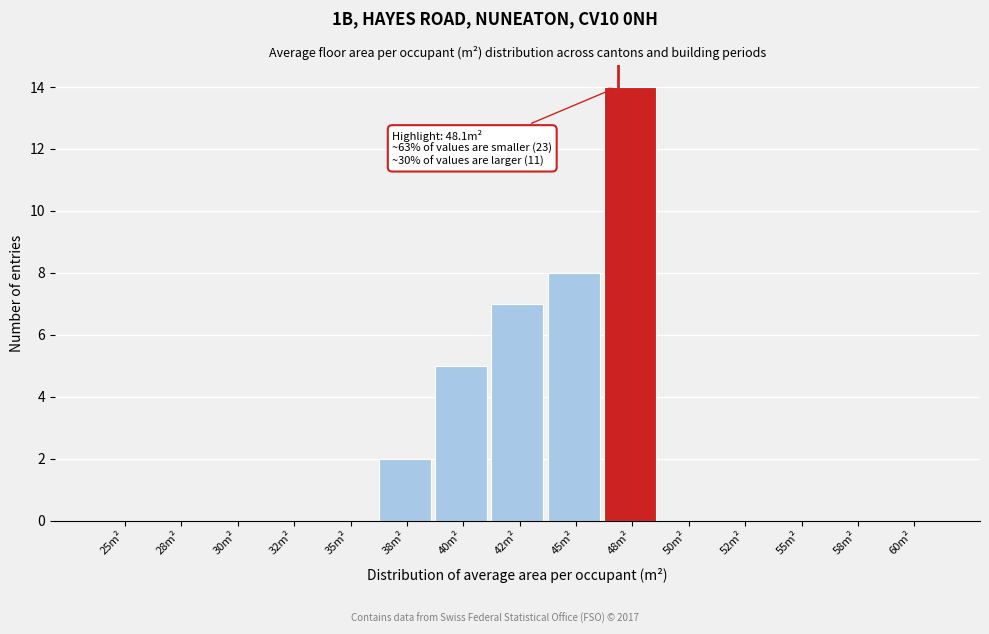

Reading left to right, transcribe all the data shown in this chart.

25m²=0	28m²=0	30m²=0	32m²=0	35m²=0	38m²=2	40m²=5	42m²=7	45m²=8	48m²=14	50m²=0	52m²=0	55m²=0	58m²=0	60m²=0